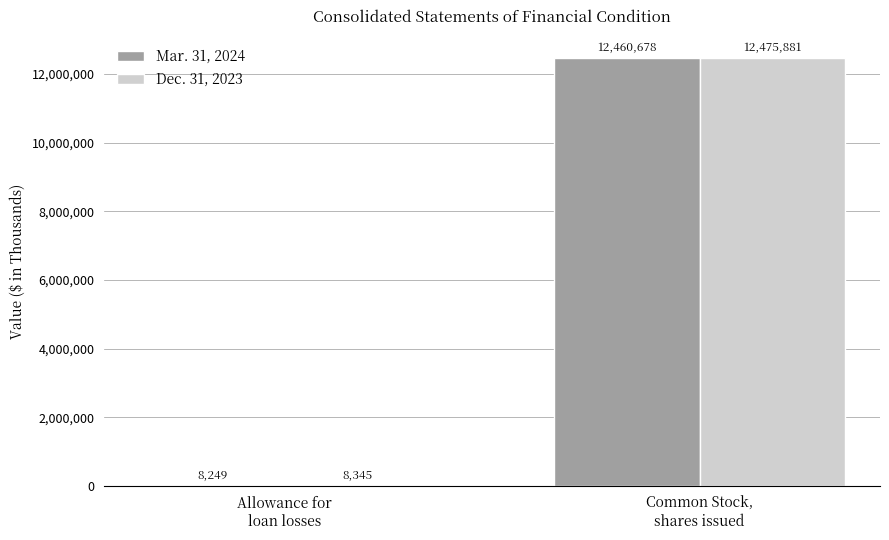

The Mar. 31, 2024 series shows 8249 at Allowance for
loan losses. True or false?

True